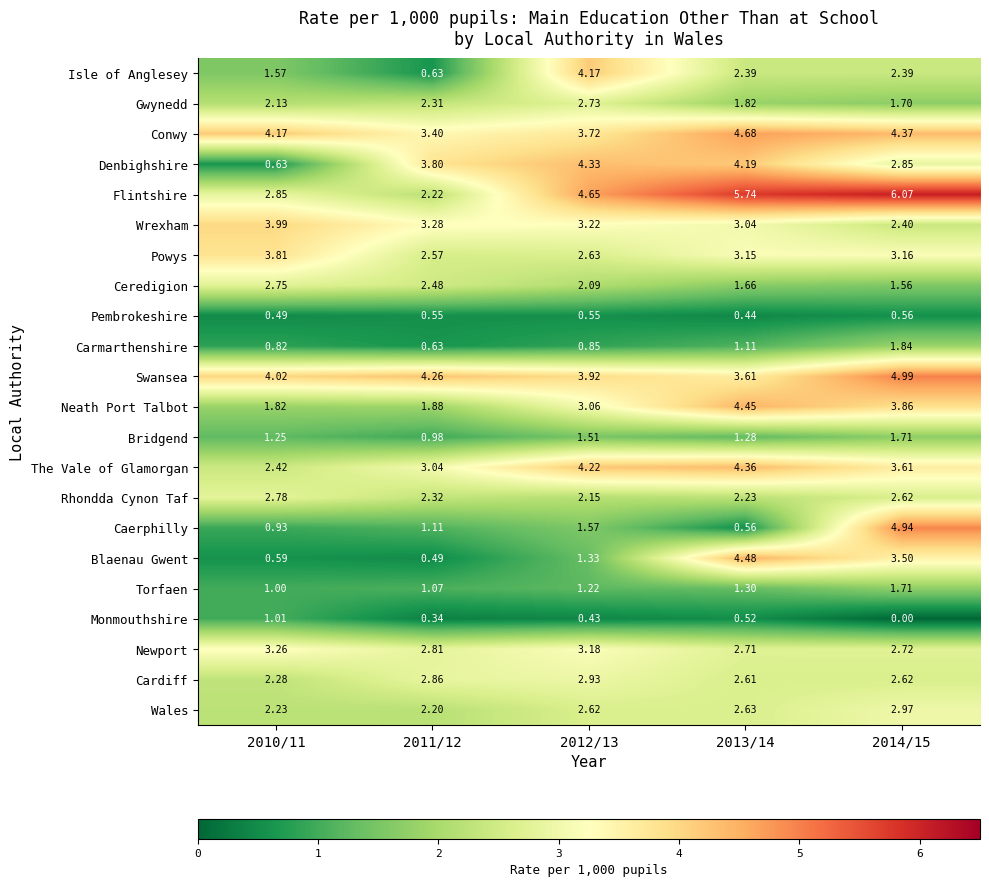

At 2012/13, list the series in order from smallest to largest.

Monmouthshire, Pembrokeshire, Carmarthenshire, Torfaen, Blaenau Gwent, Bridgend, Caerphilly, Ceredigion, Rhondda Cynon Taf, Wales, Powys, Gwynedd, Cardiff, Neath Port Talbot, Newport, Wrexham, Conwy, Swansea, Isle of Anglesey, The Vale of Glamorgan, Denbighshire, Flintshire